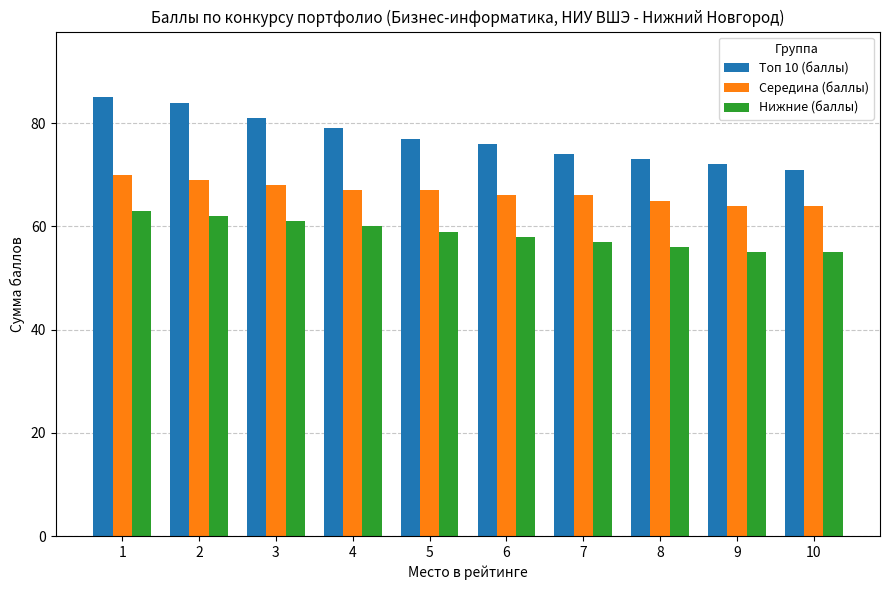

What is the average value of the Середина (баллы) series?

67